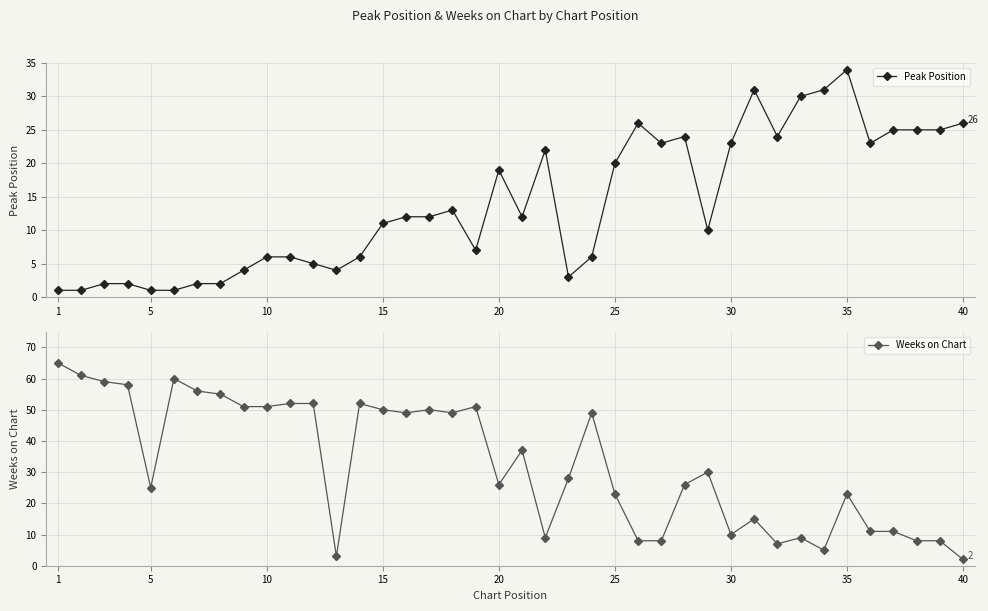

Reading right to left, extract all data points from this chart.

Peak Position: 26	25	25	25	23	34	31	30	24	31	23	10	24	23	26	20	6	3	22	12	19	7	13	12	12	11	6	4	5	6	6	4	2	2	1	1	2	2	1	1
Weeks on Chart: 2	8	8	11	11	23	5	9	7	15	10	30	26	8	8	23	49	28	9	37	26	51	49	50	49	50	52	3	52	52	51	51	55	56	60	25	58	59	61	65